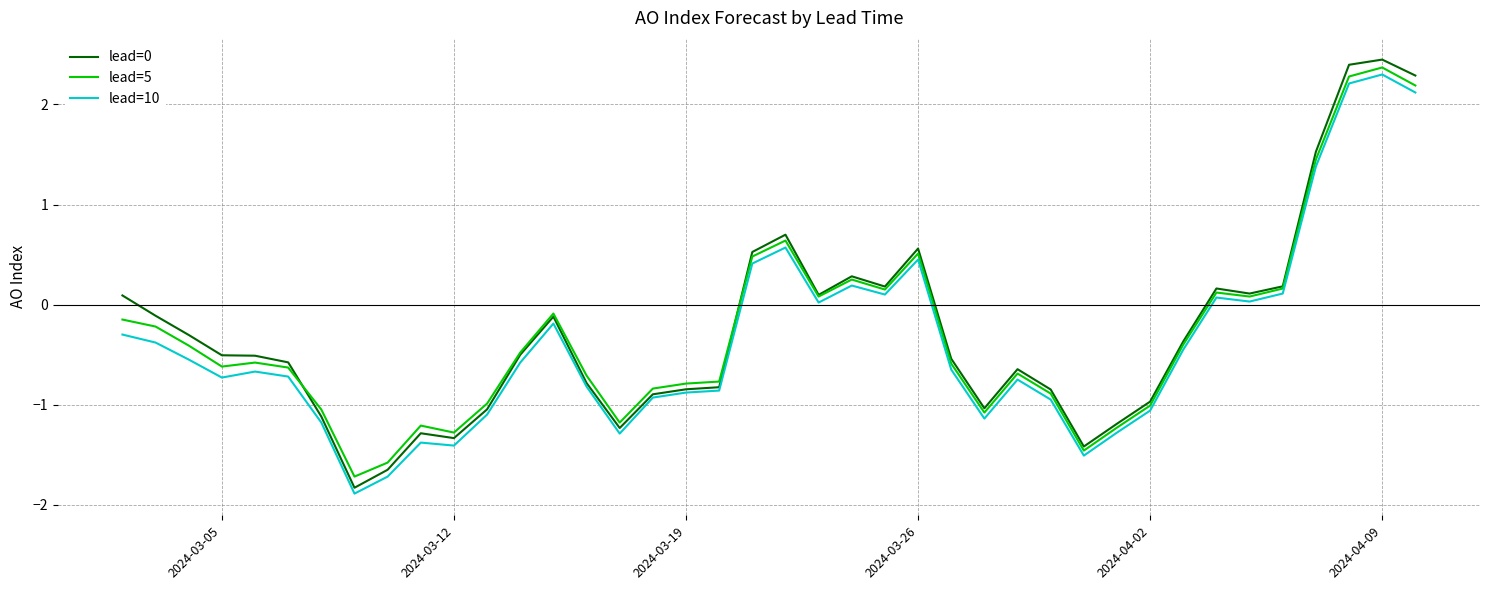

What is the lowest value of the lead=0 series?

-1.8